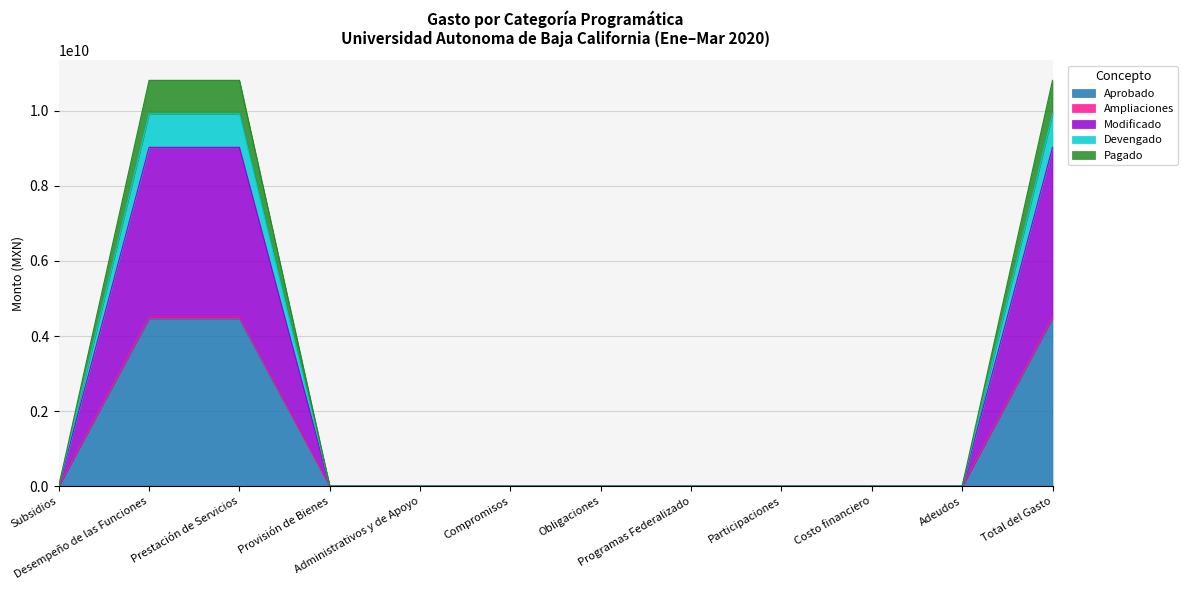

What position from the right is Costo financiero?

3